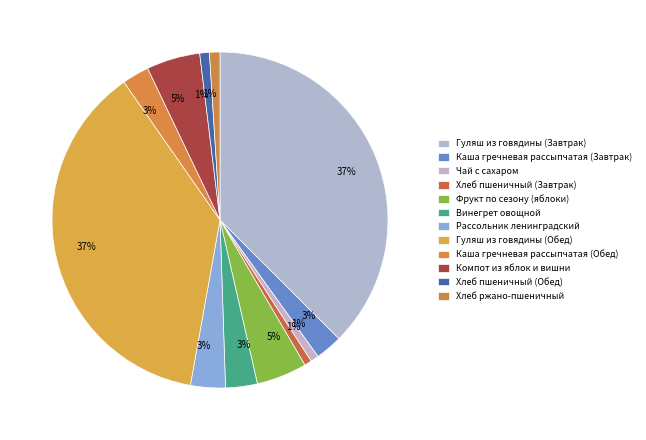

How many slices are in this pie chart?

12